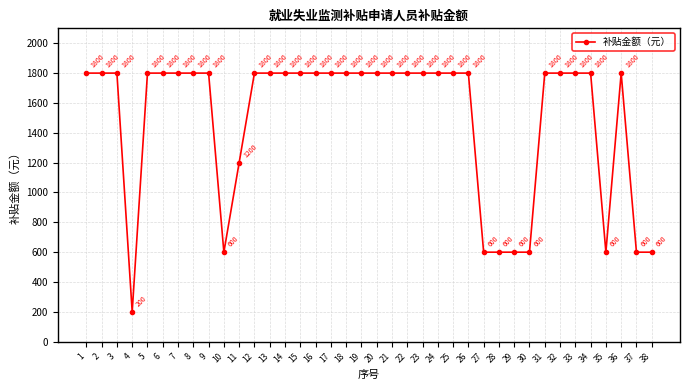

Where is the data nearest to the value 1000?

11